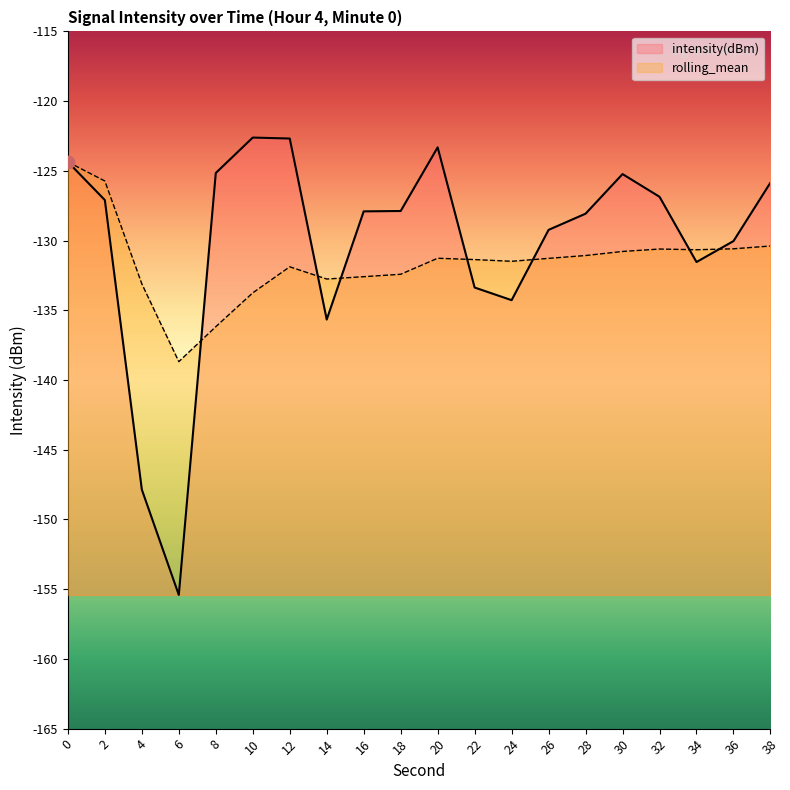

Which series contains the highest Y value?

intensity(dBm)